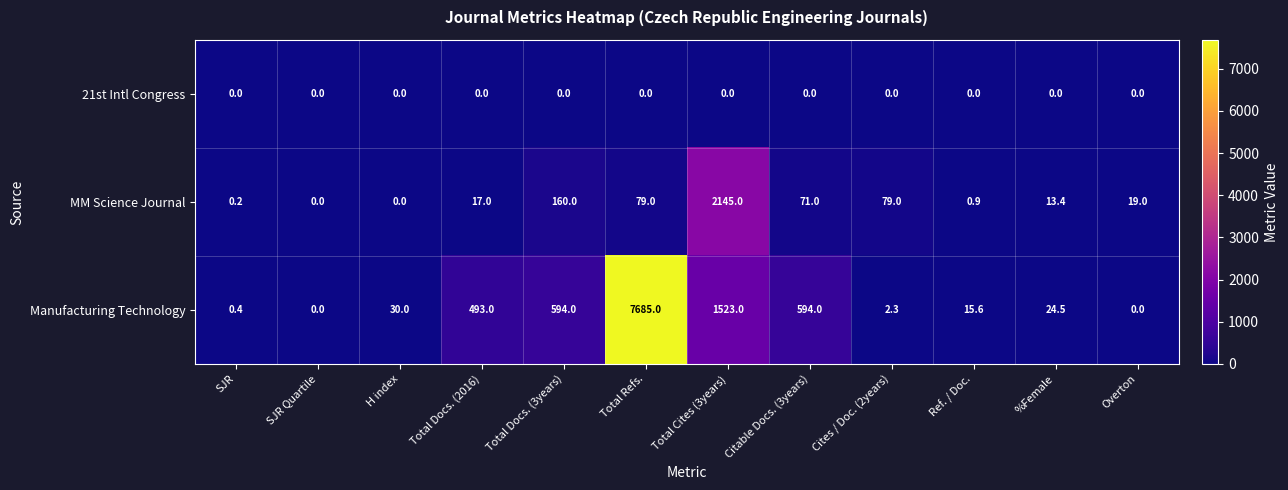

At how many categories does at least one series exceed 5774?

1